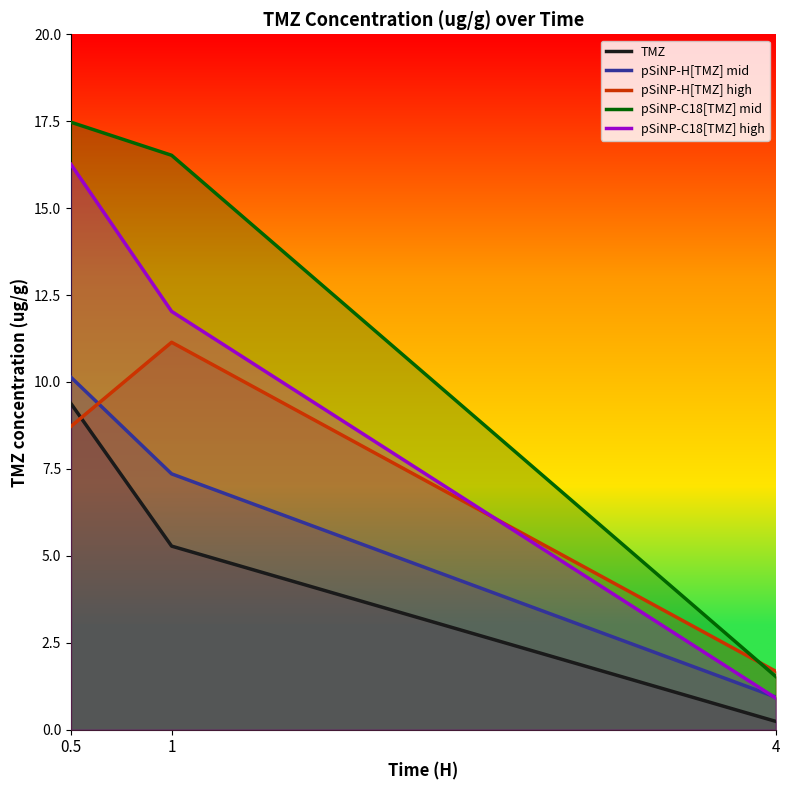

At which category is the sum across all series the highest?

0.5